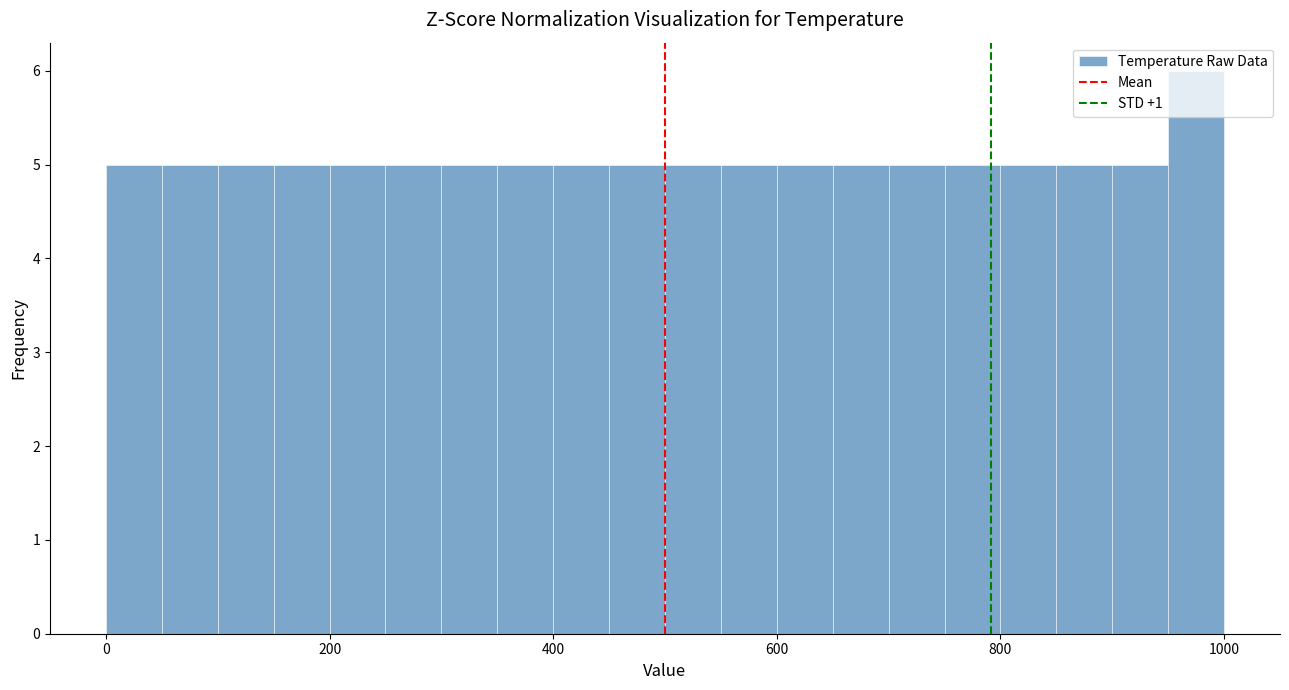

Read against the x-axis, roughly where is the centre of the tallest bar?

980